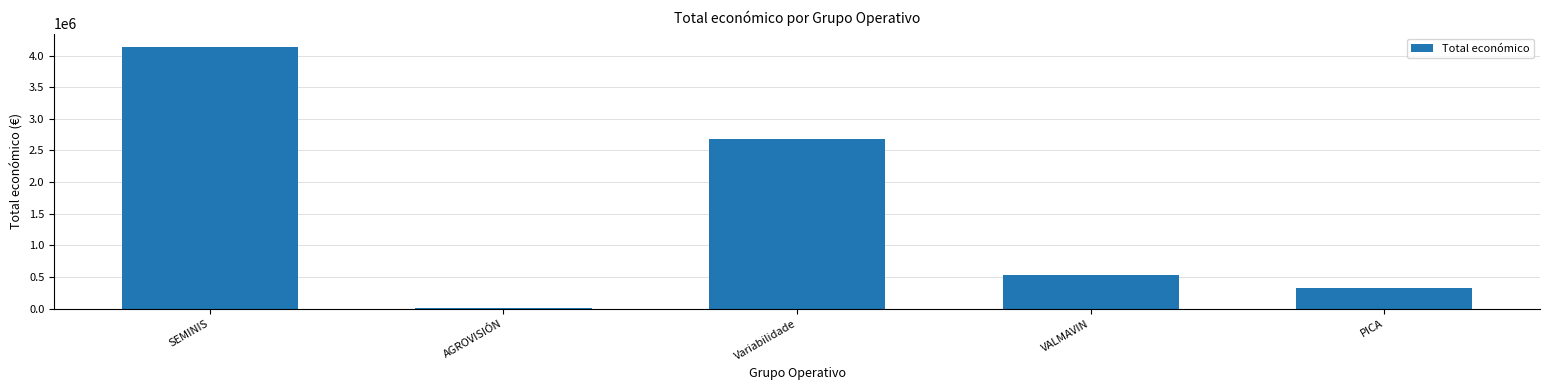

What is the sum of the values at AGROVISIÓN and SEMINIS?

4147393